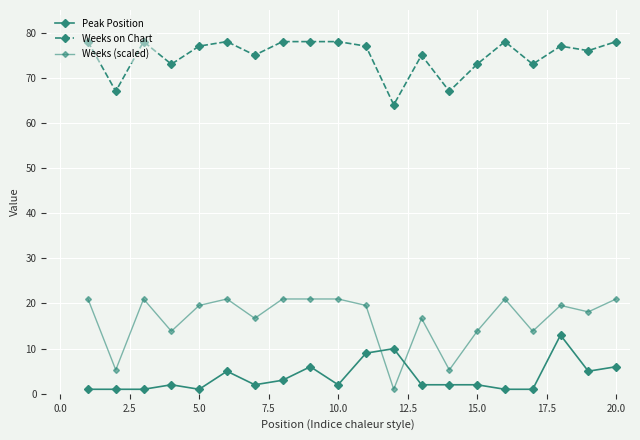

At how many categories does at least one series exceed 59?

20